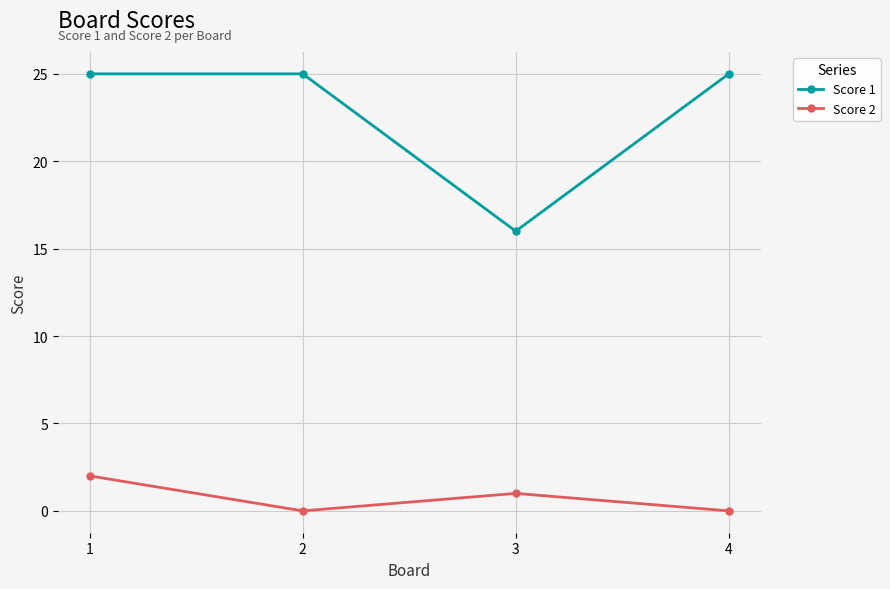

Reading right to left, what are all the values shown in this chart?

Score 1: 25	16	25	25
Score 2: 0	1	0	2